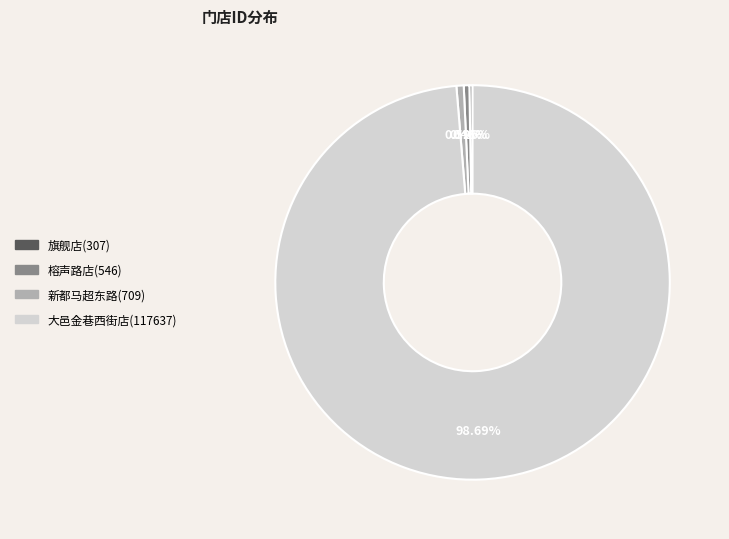

The 榕声路店(546) slice represents 0% of the pie. True or false?

True